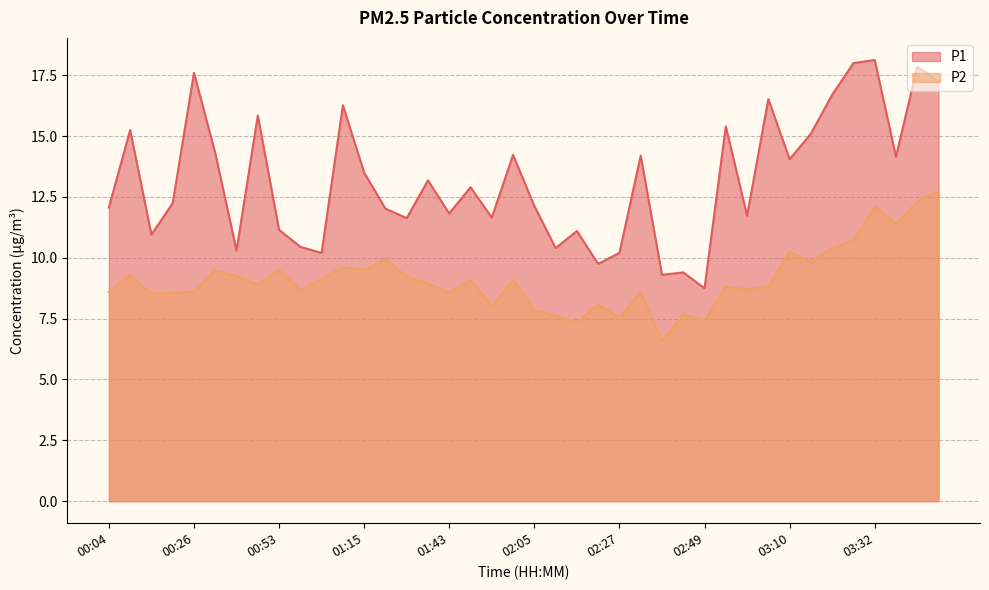

At how many categories does at least one series exceed 10?

36